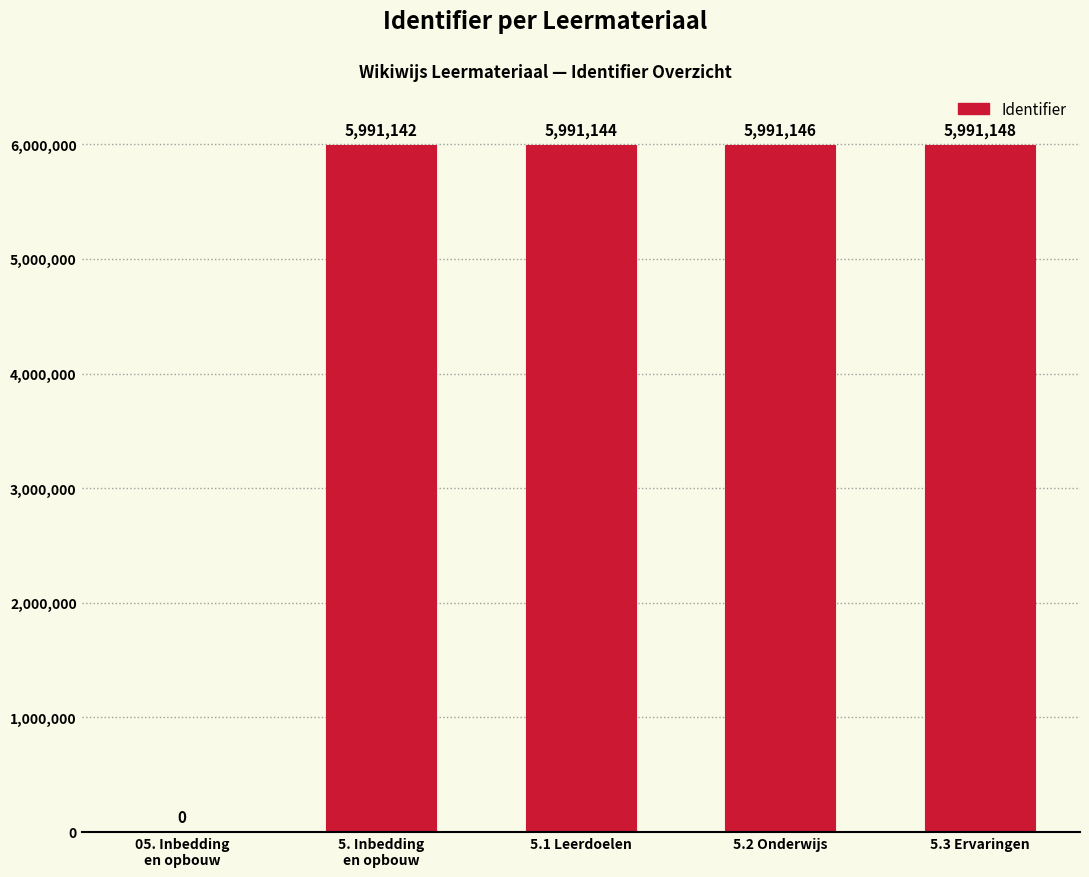

Reading left to right, what are all the values shown in this chart?

05. Inbedding
en opbouw=0	5. Inbedding
en opbouw=5991142	5.1 Leerdoelen=5991144	5.2 Onderwijs=5991146	5.3 Ervaringen=5991148